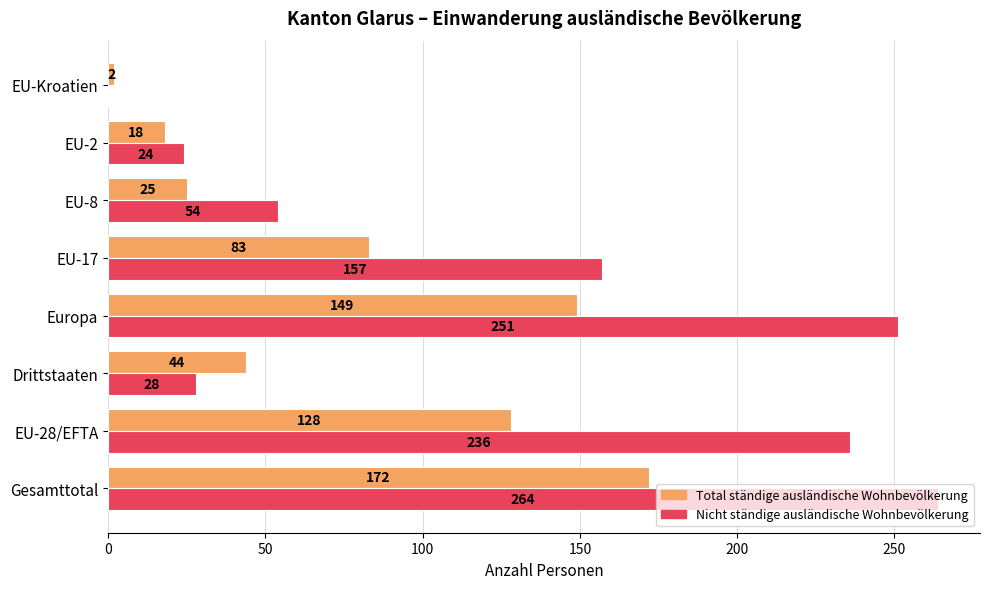

Is the value of Total ständige ausländische Wohnbevölkerung at Drittstaaten greater than the value of Nicht ständige ausländische Wohnbevölkerung at EU-Kroatien?

Yes